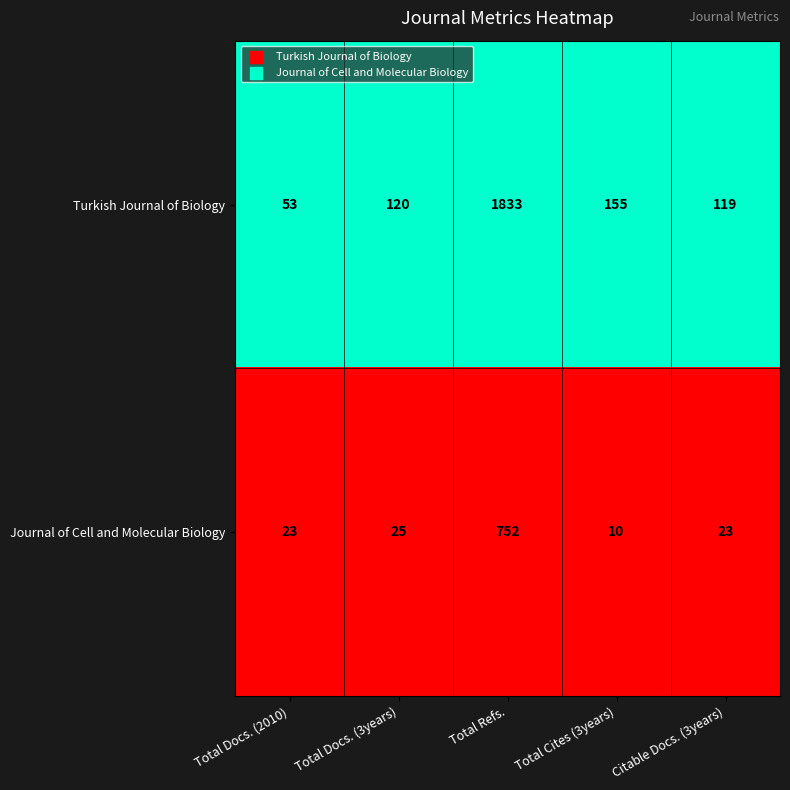

The value of Turkish Journal of Biology at Citable Docs. (3years) is 119. True or false?

True